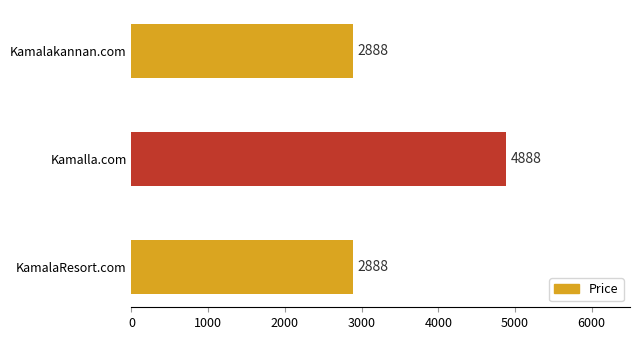

At which category does the chart reach its peak across all series?

Kamalla.com